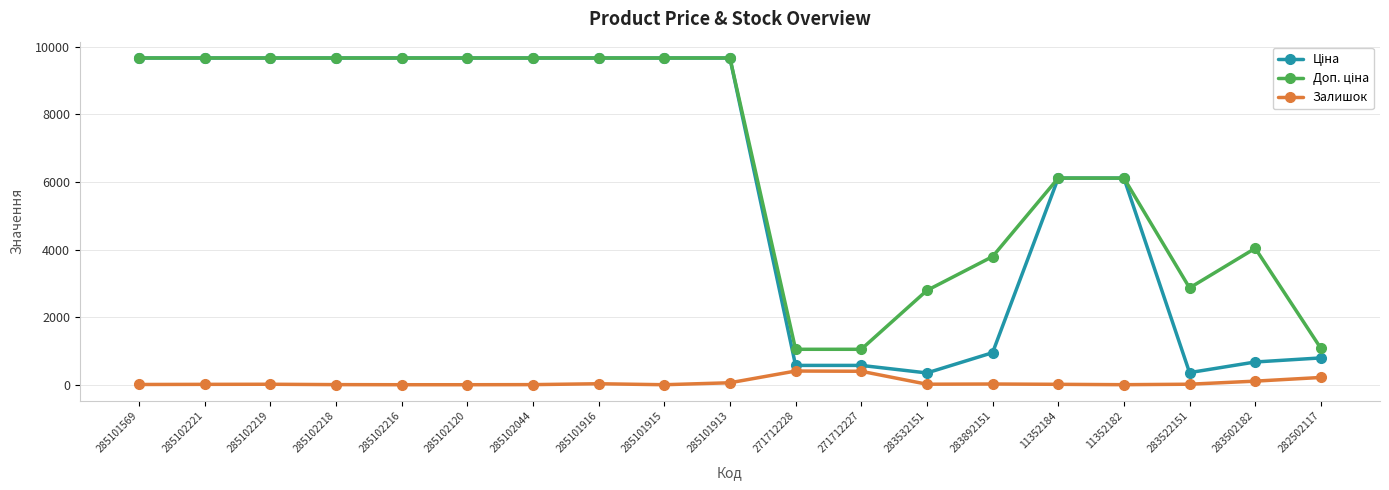

What is the spread (max minus min) of values at 282502117?

859.6